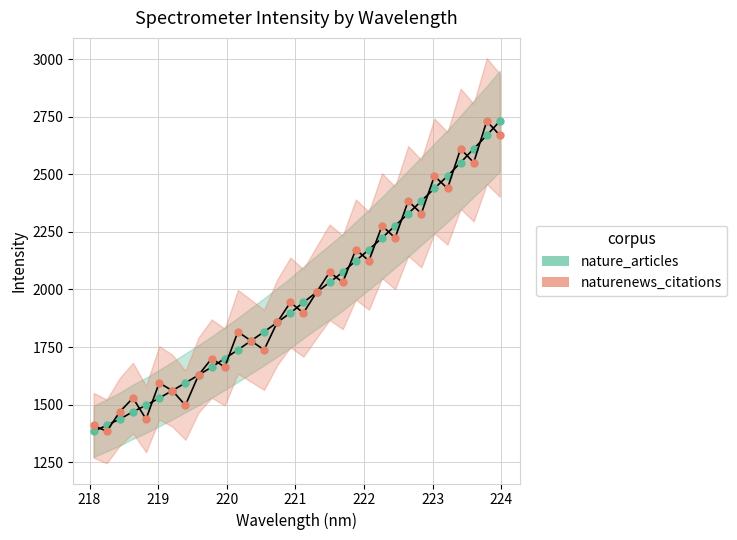

True or false: nature_articles has more than 1 interior local peaks.

False